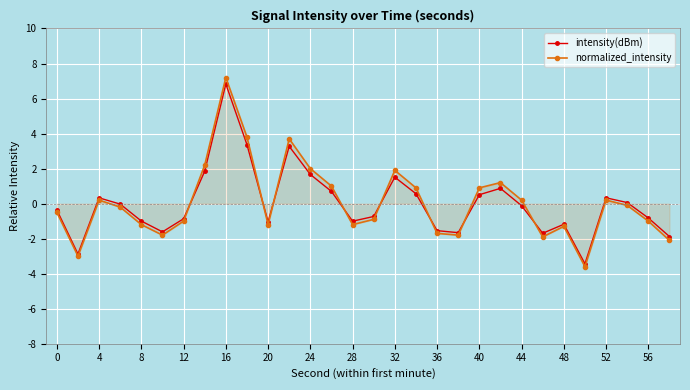

What is the value of the intensity(dBm) point at the 5th from the left?

-1.0